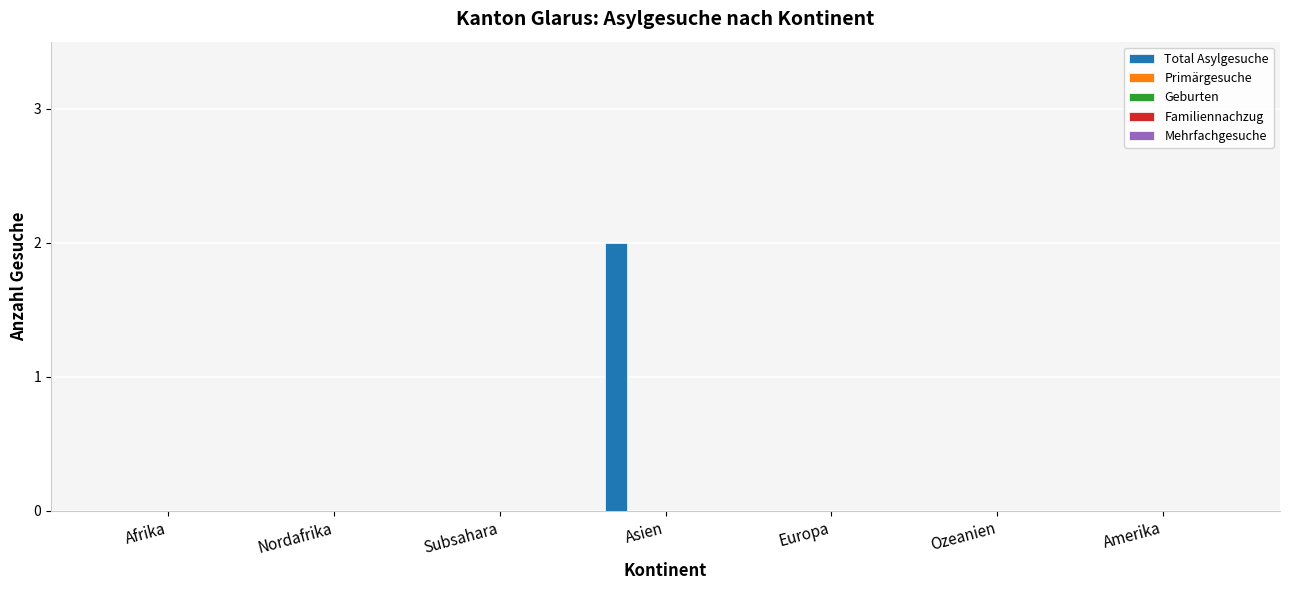

Count the number of categories in the chart.

7